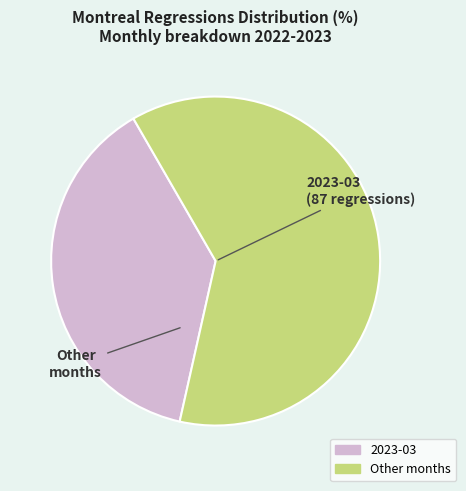

Is there any slice that represents more than half of the pie?

Yes